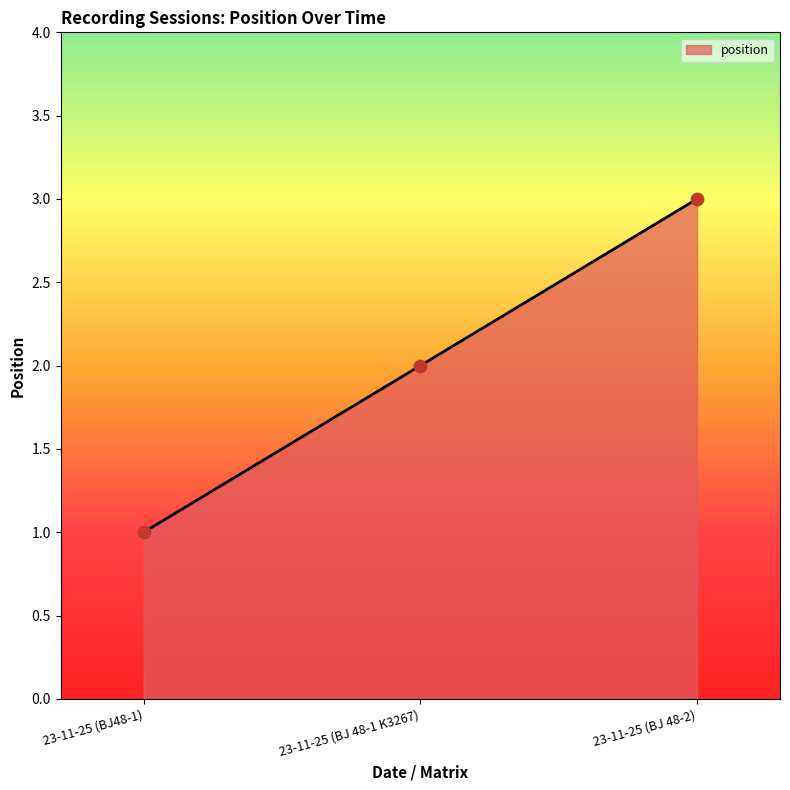

Approximately how many times larger is the value at 23-11-25 (BJ 48-2) compared to 23-11-25 (BJ 48-1 K3267)?

1.5